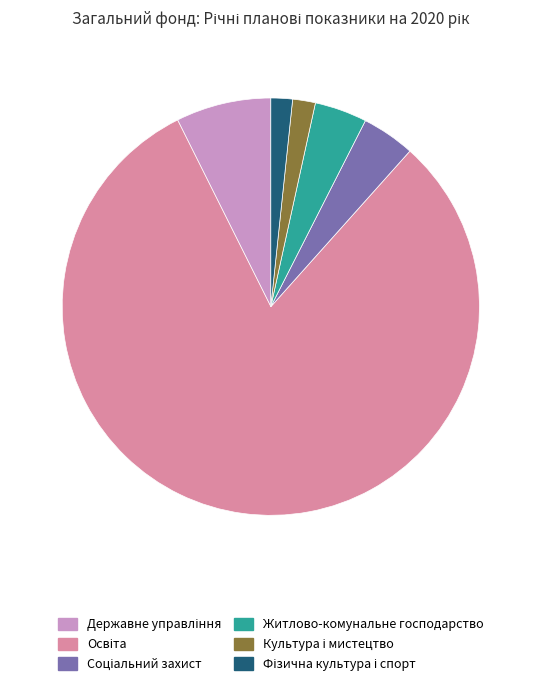

Is it true that Житлово-комунальне господарство is 4% of the pie?

True